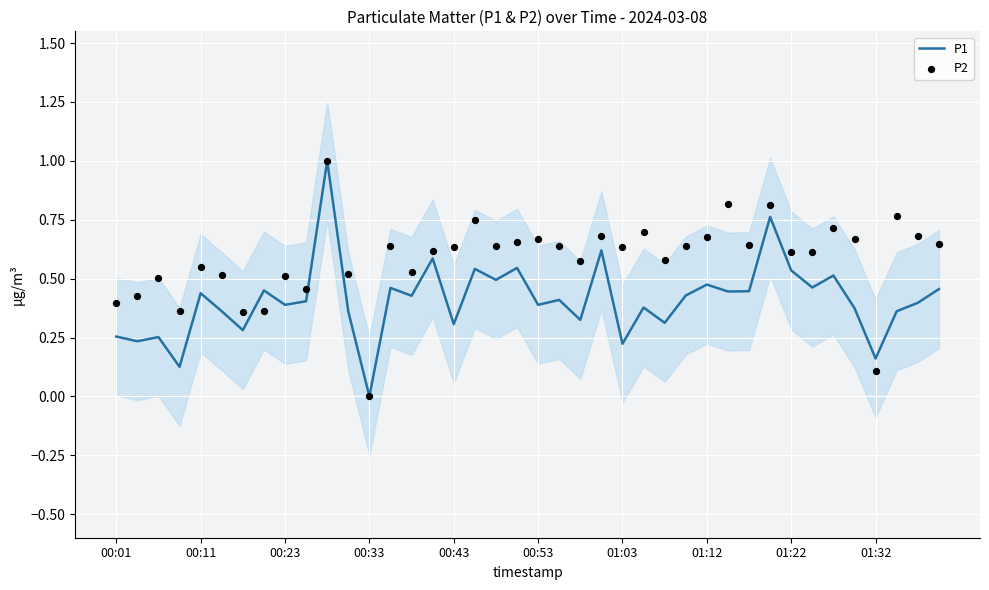

What are all the series names shown in the legend?

P1, P2